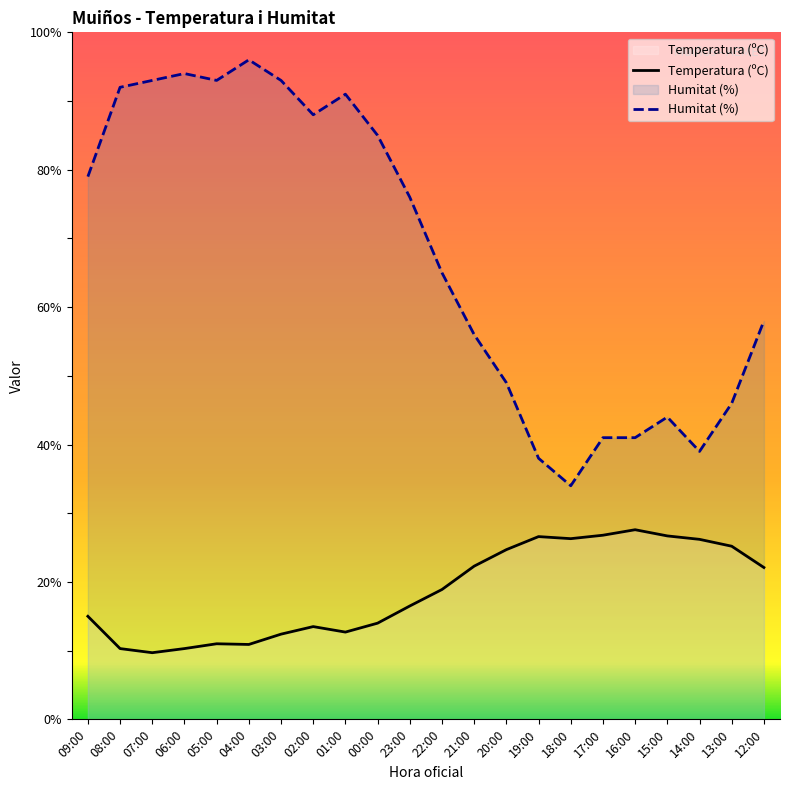

The value of Humitat (%) at 08:00 is 53.1. True or false?

False